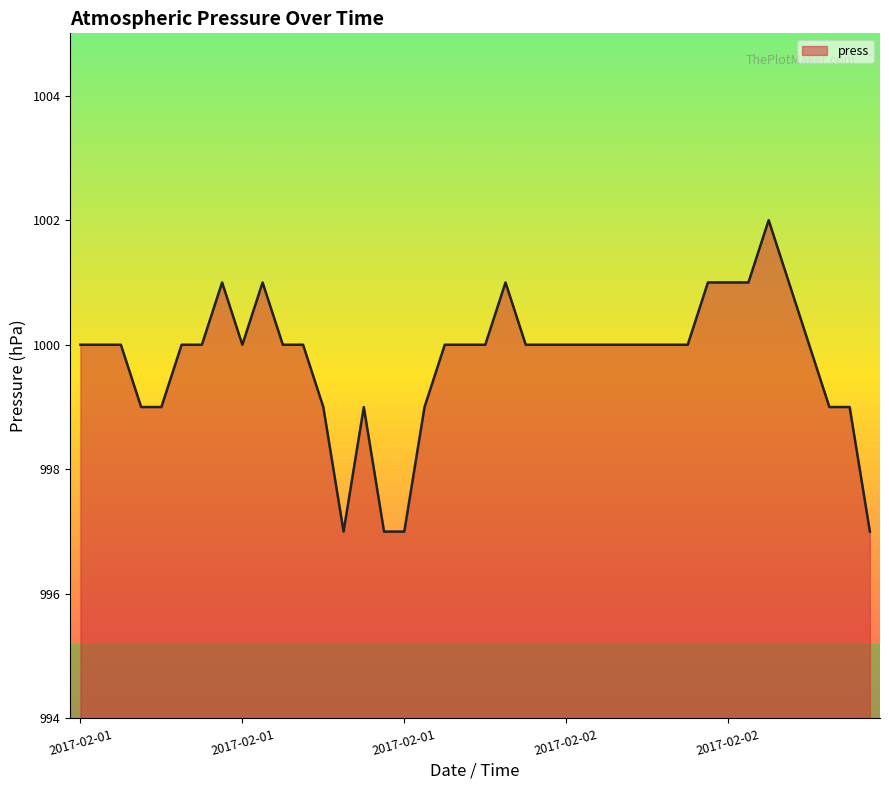

Count the values in the range 999 to 1000.

28